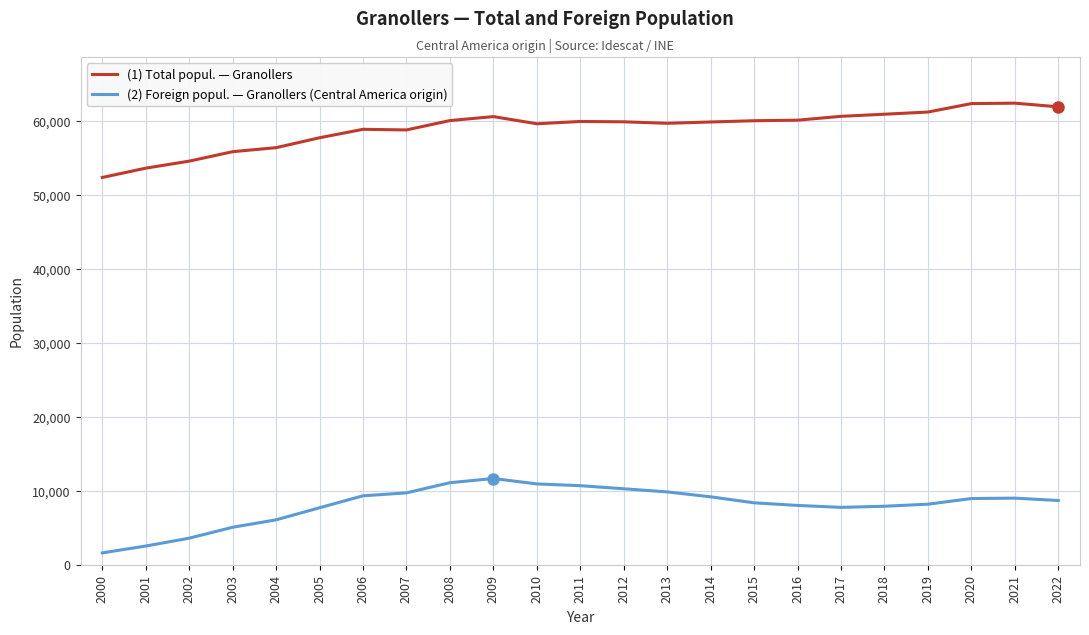

In (1) Total popul. — Granollers, how many points are higher than both neighbors (excluding endpoints)?

4